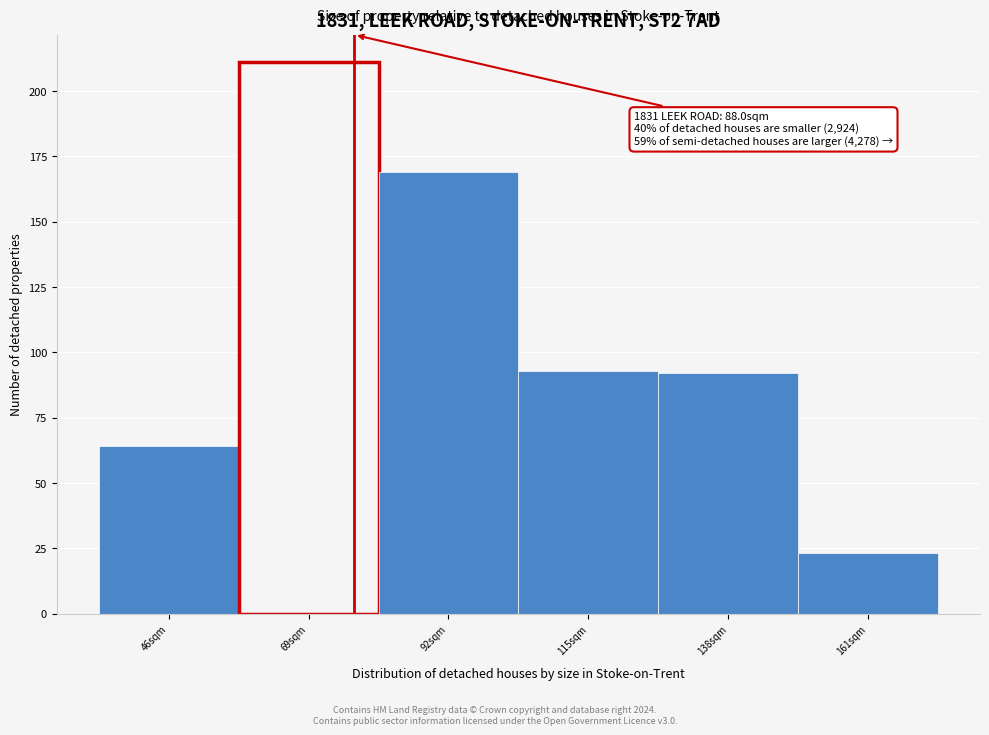

Reading left to right, what are all the values shown in this chart?

64	211	169	93	92	23